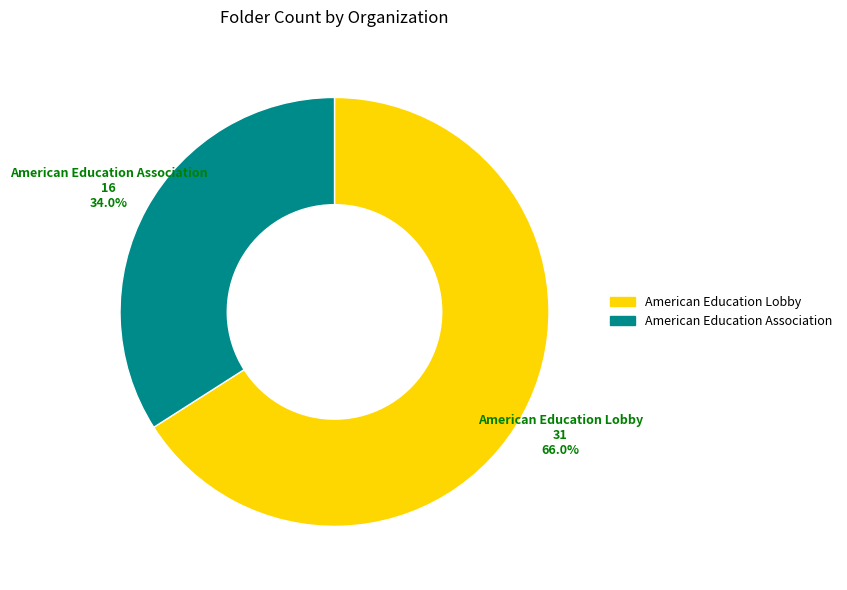

To the nearest percent, what percentage of the pie is American Education Association?

34%